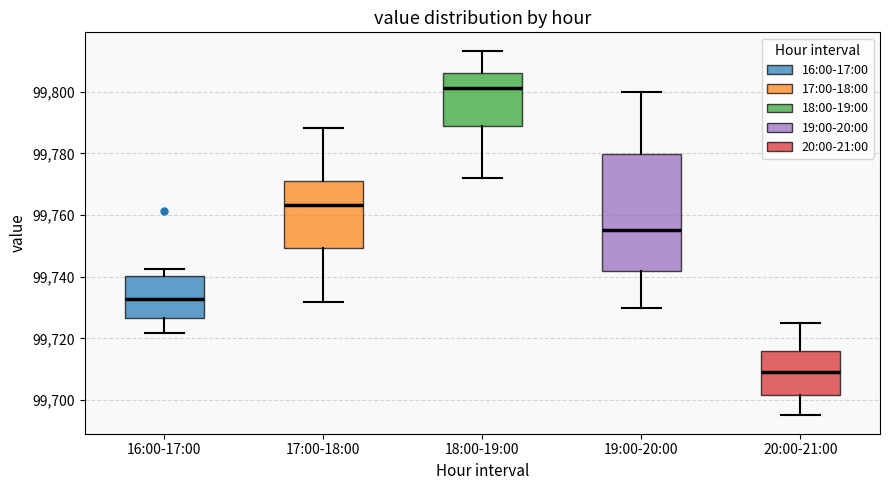

Which box is the tallest, from its lower edge to its upper edge?

19:00-20:00